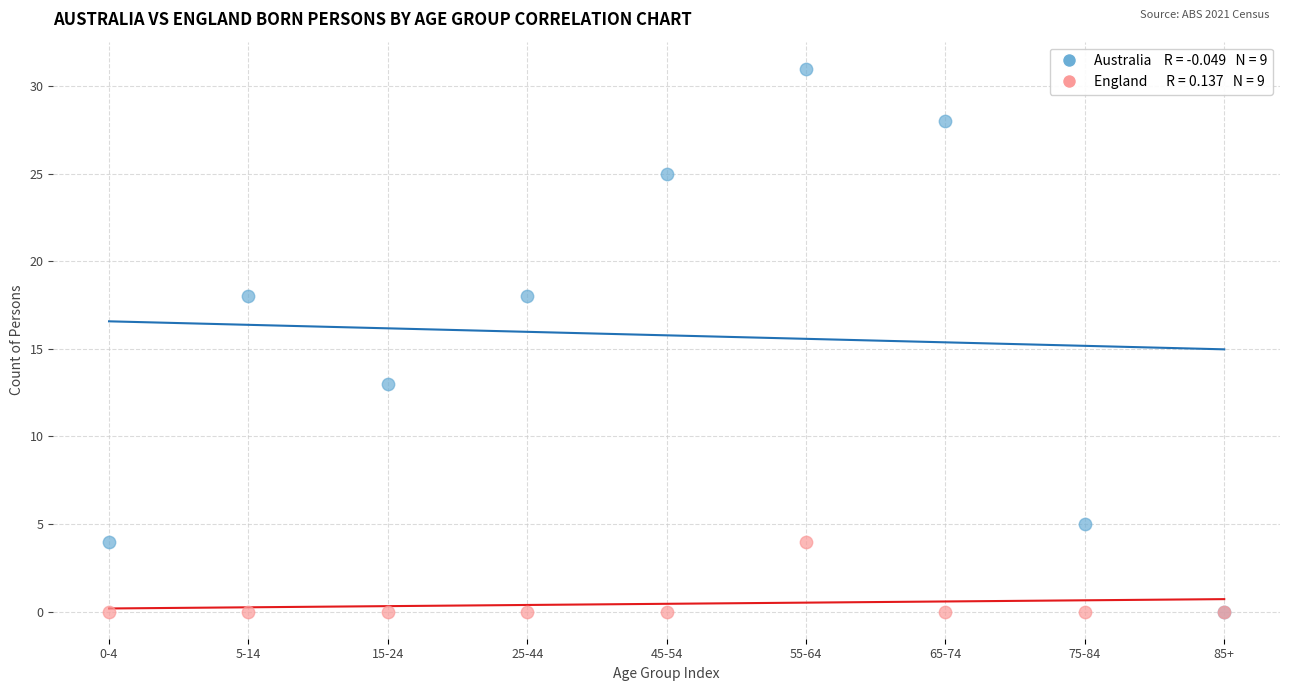

Across all series, what Y value is closest to 15?

13